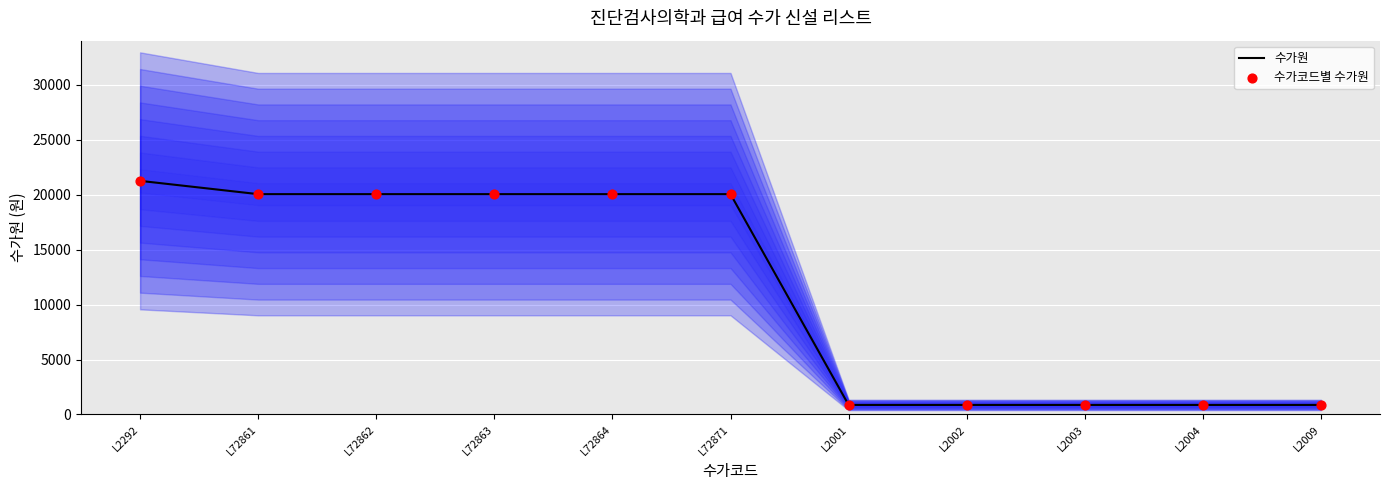

Which series reaches the minimum Y coordinate?

수가원